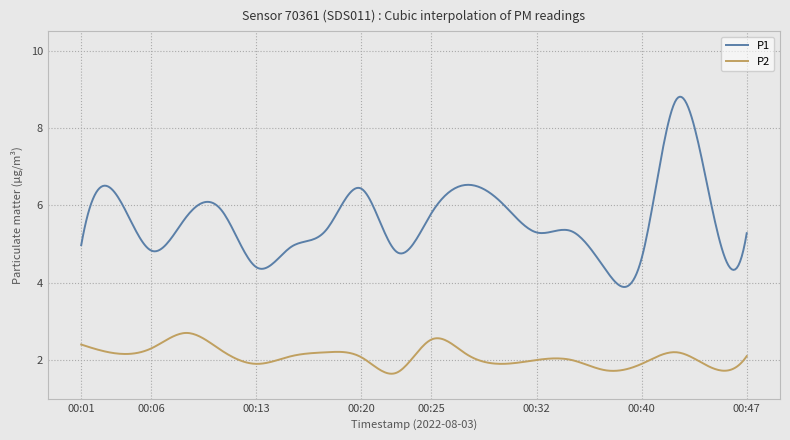

Which series has the widest spread of values?

P1